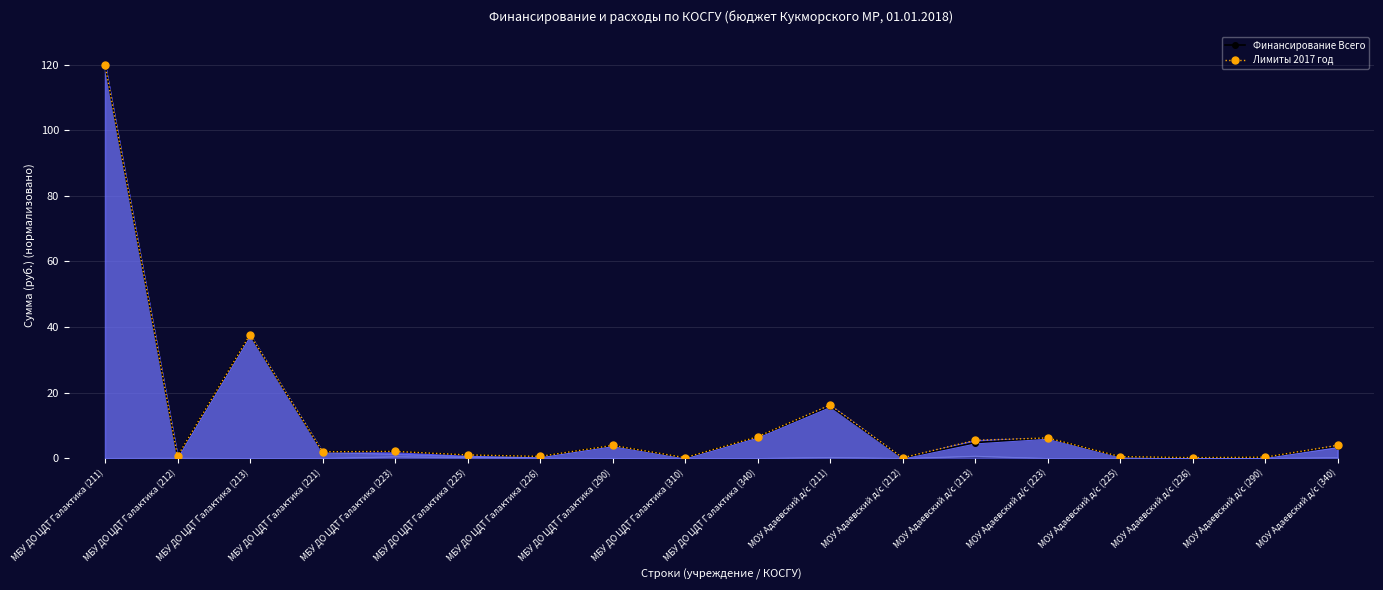

True or false: Лимиты 2017 год has a value of 0.2 at МОУ Адаевский д/с (225).

False